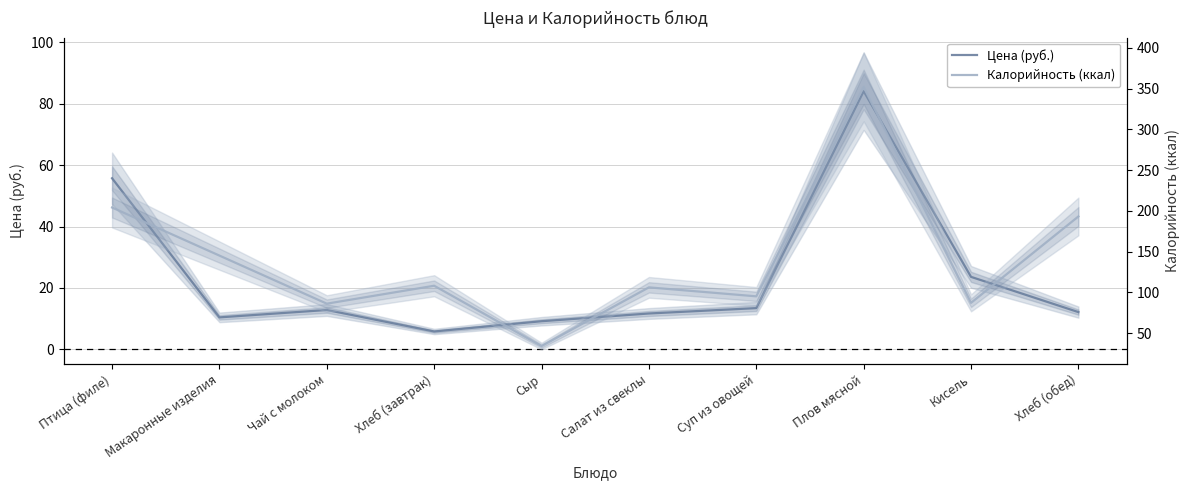

The value of Цена (руб.) at Сыр is 9.2. True or false?

True